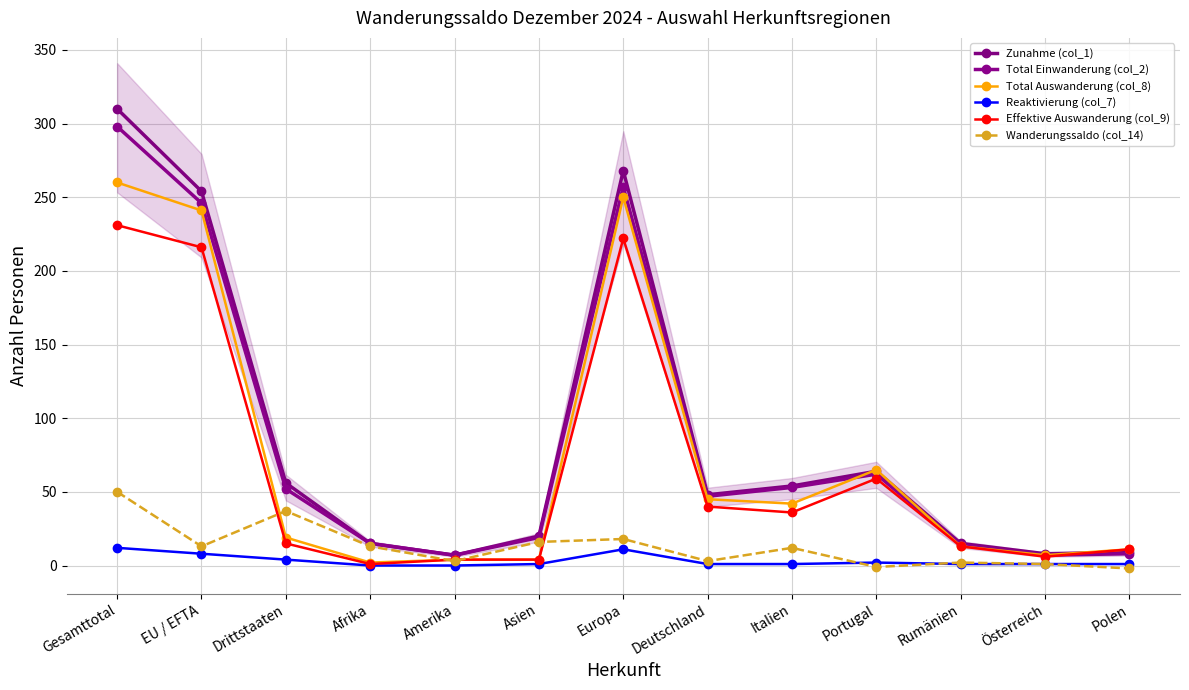

At which category is the sum across all series the highest?

Gesamttotal